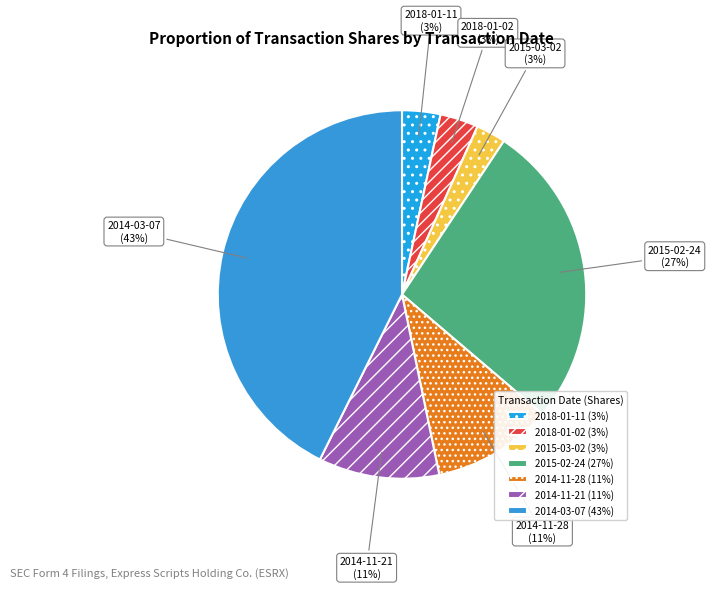

To the nearest percent, what is the combined percentage of 2018-01-02 and 2015-03-02?

6%